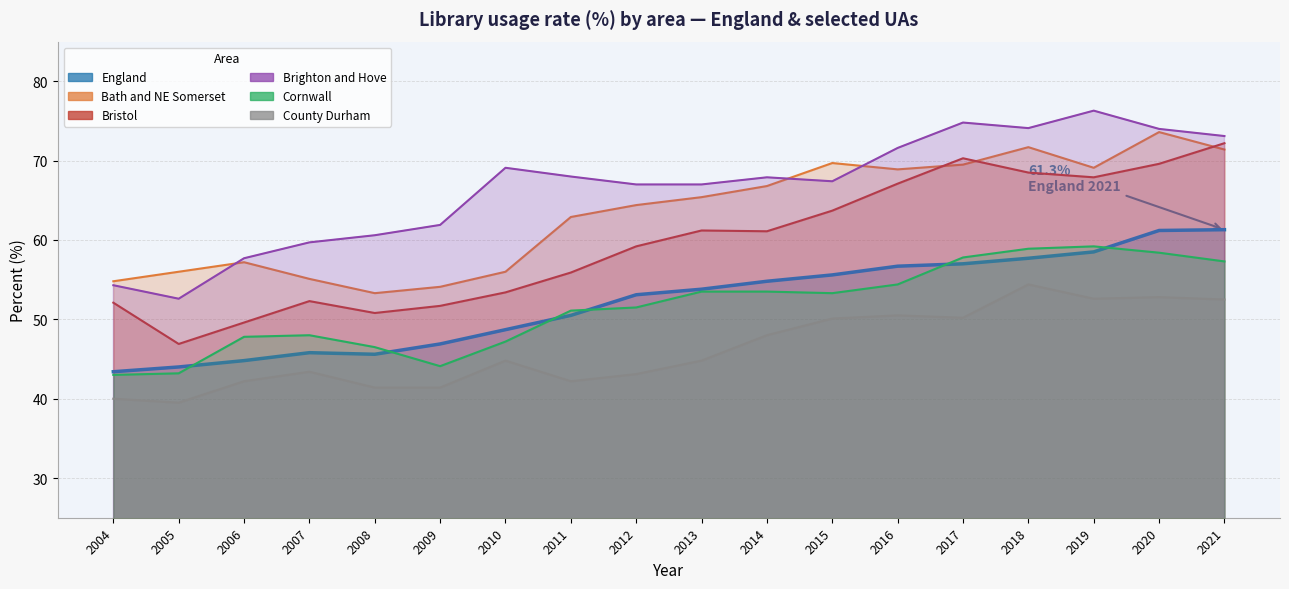

The value of Cornwall at 2014 is 53.5. True or false?

True